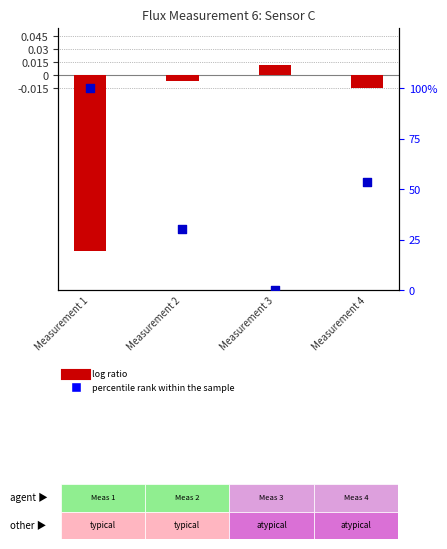

Which series reaches the maximum Y coordinate?

percentile rank within the sample